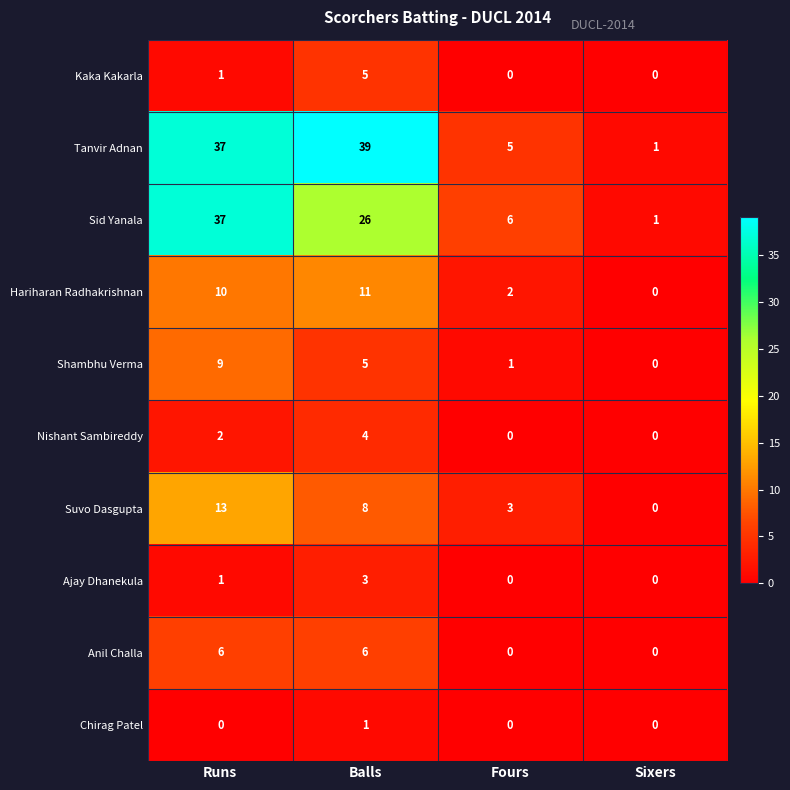

What is the difference between the Nishant Sambireddy values at Balls and Sixers?

4